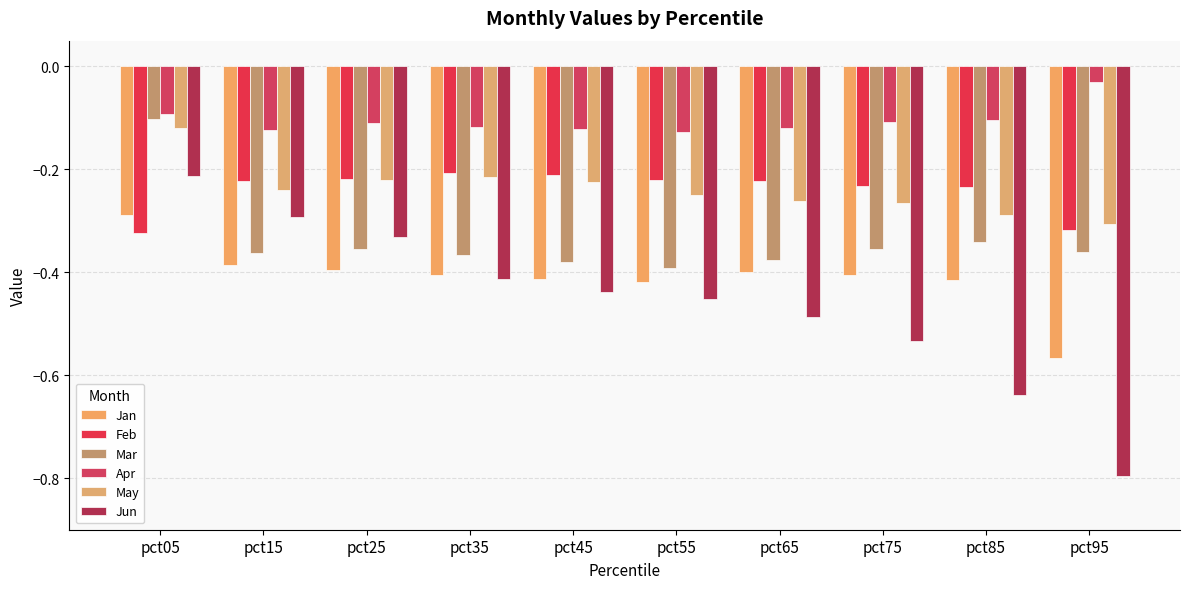

What is the average value of the Apr series?

-0.1